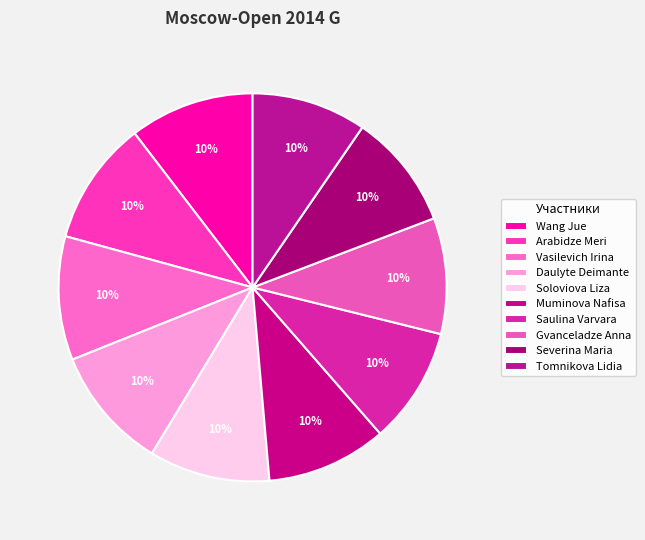

Approximately how many times larger is the value at Saulina Varvara compared to Vasilevich Irina?

0.9